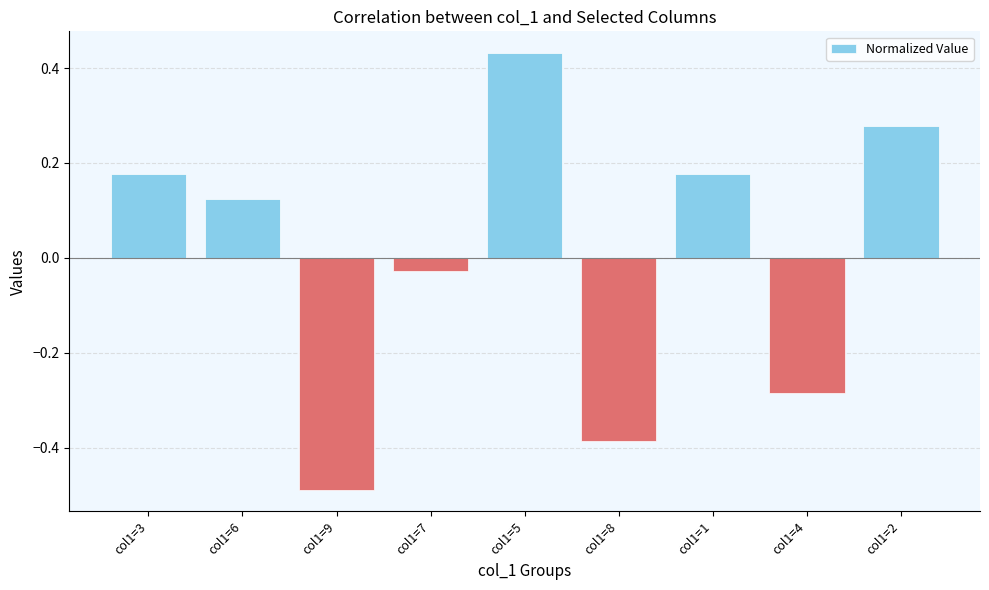

How many data points are less than 0?

4